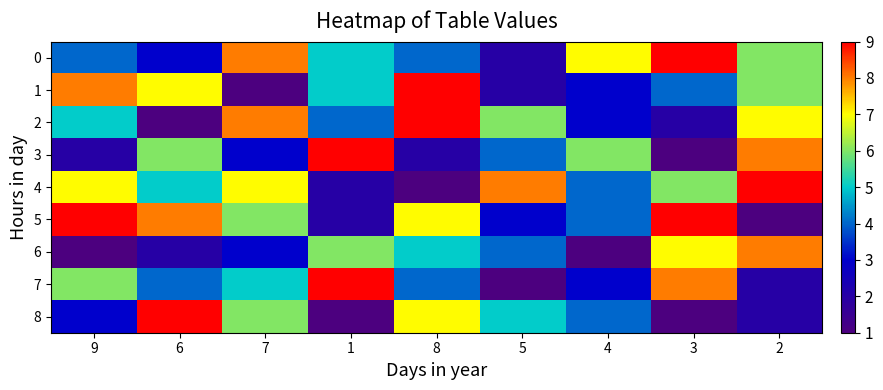

Reading right to left, list all the values displayed in this chart.

0: 2=6	3=9	4=7	5=2	8=4	1=5	7=8	6=3	9=4
1: 2=6	3=4	4=3	5=2	8=9	1=5	7=1	6=7	9=8
2: 2=7	3=2	4=3	5=6	8=9	1=4	7=8	6=1	9=5
3: 2=8	3=1	4=6	5=4	8=2	1=9	7=3	6=6	9=2
4: 2=9	3=6	4=4	5=8	8=1	1=2	7=7	6=5	9=7
5: 2=1	3=9	4=4	5=3	8=7	1=2	7=6	6=8	9=9
6: 2=8	3=7	4=1	5=4	8=5	1=6	7=3	6=2	9=1
7: 2=2	3=8	4=3	5=1	8=4	1=9	7=5	6=4	9=6
8: 2=2	3=1	4=4	5=5	8=7	1=1	7=6	6=9	9=3